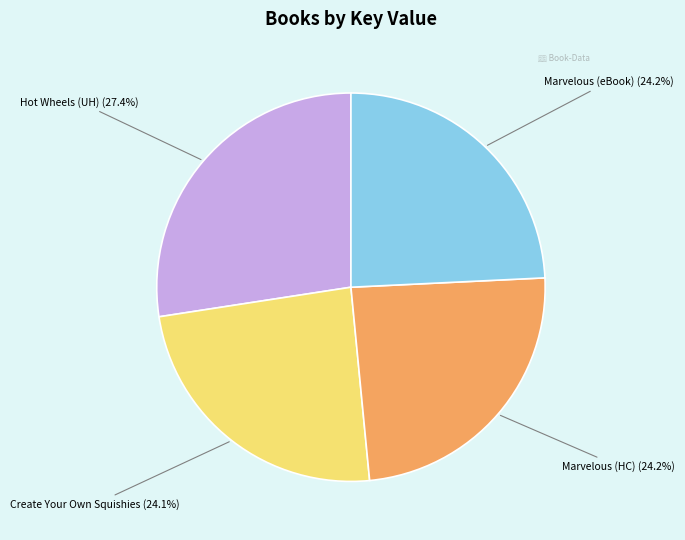

Which category has the biggest portion of the pie?

Hot Wheels (UH)